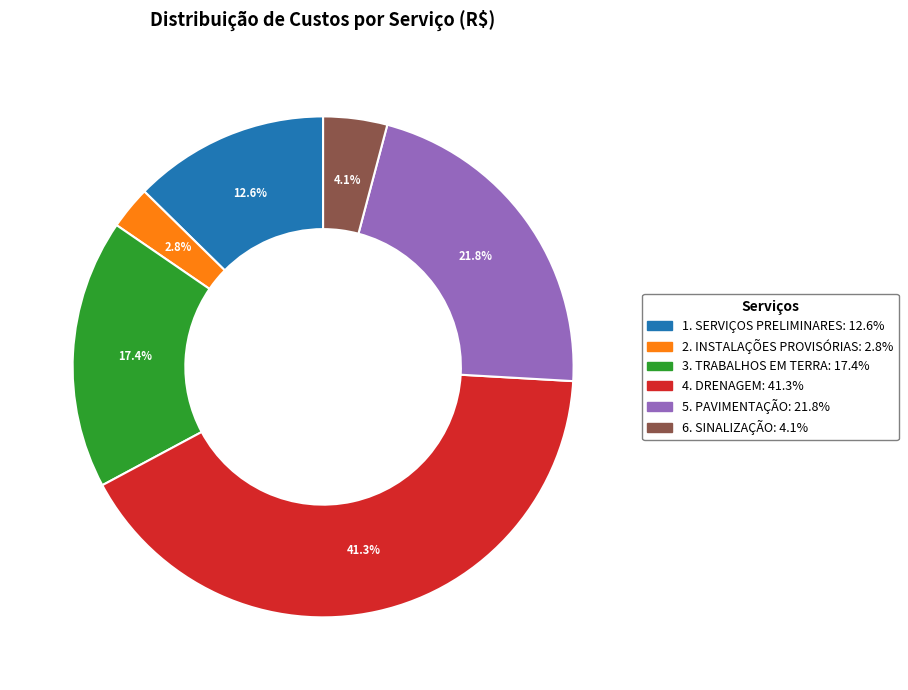

What is the smallest slice in the pie chart?

2. INSTALAÇÕES PROVISÓRIAS